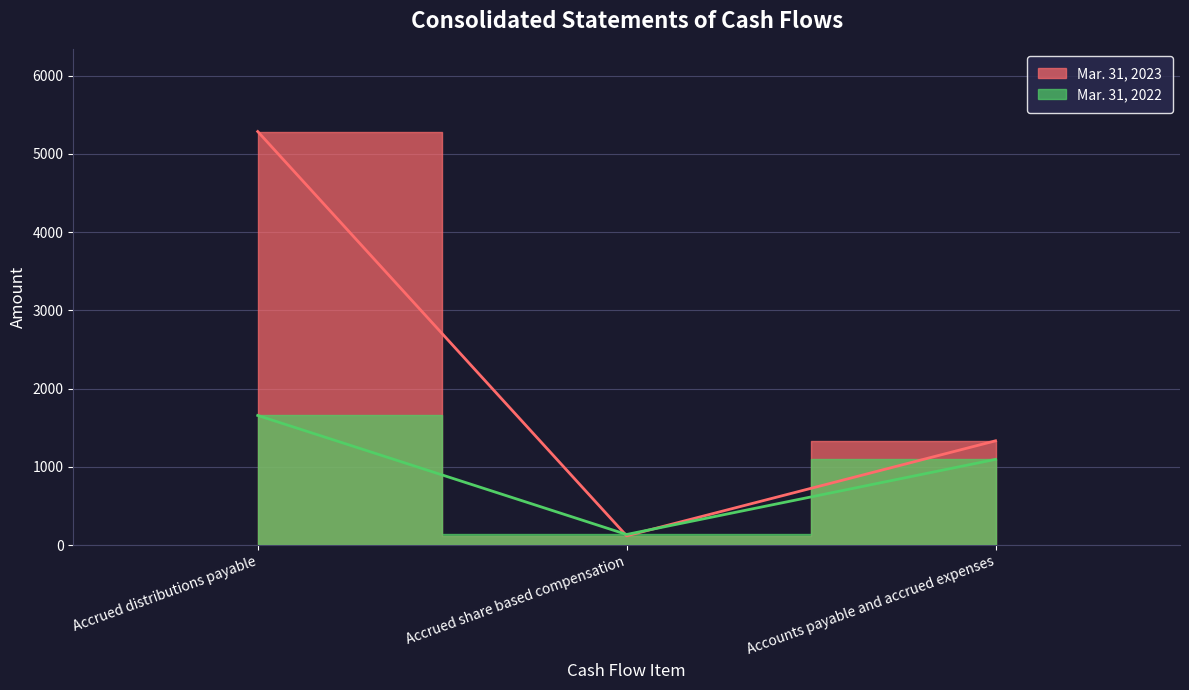

Is the value of Mar. 31, 2022 at Accrued share based compensation greater than the value of Mar. 31, 2023 at Accounts payable and accrued expenses?

No